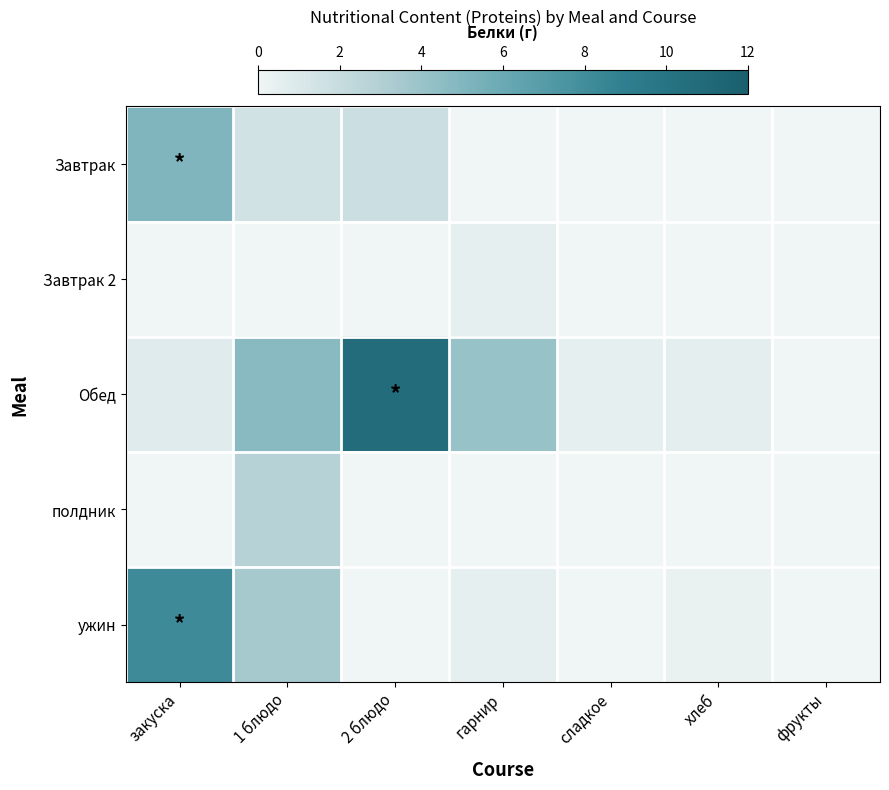

Between 1 блюдо and гарнир, which series saw the biggest shift?

ужин